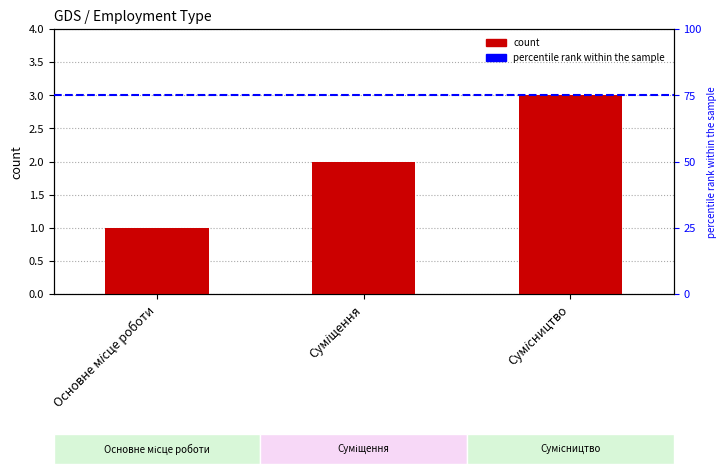

What is the value of the 1st bar from the left?

1